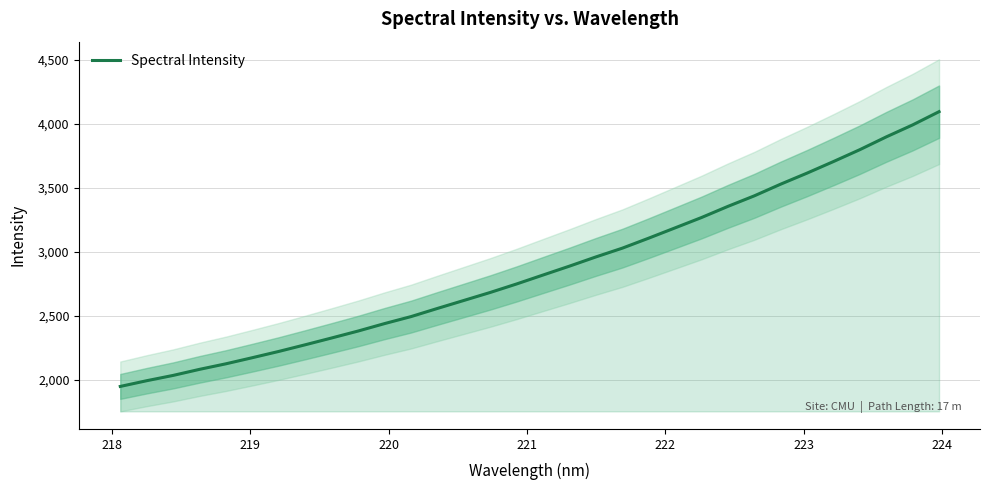

True or false: the data has more than 1 interior local peaks.

False